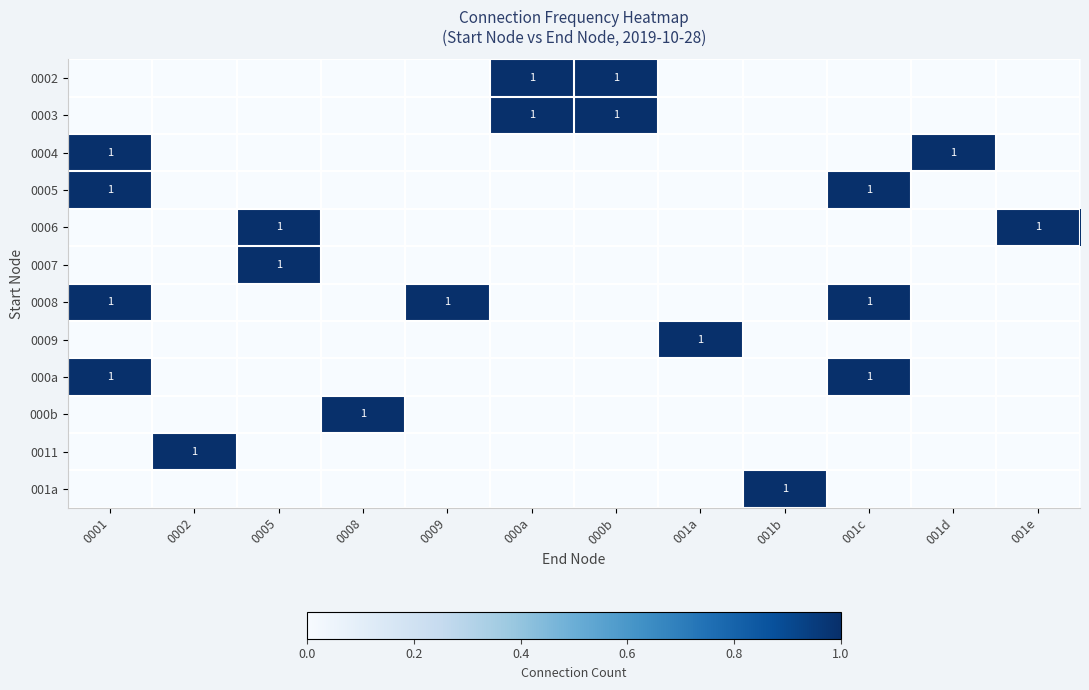

How many series are shown in this chart?

12